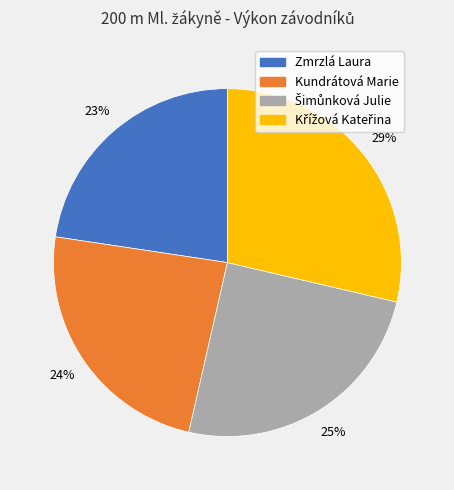

Is the sum of Zmrzlá Laura and Kundrátová Marie greater than half?

No